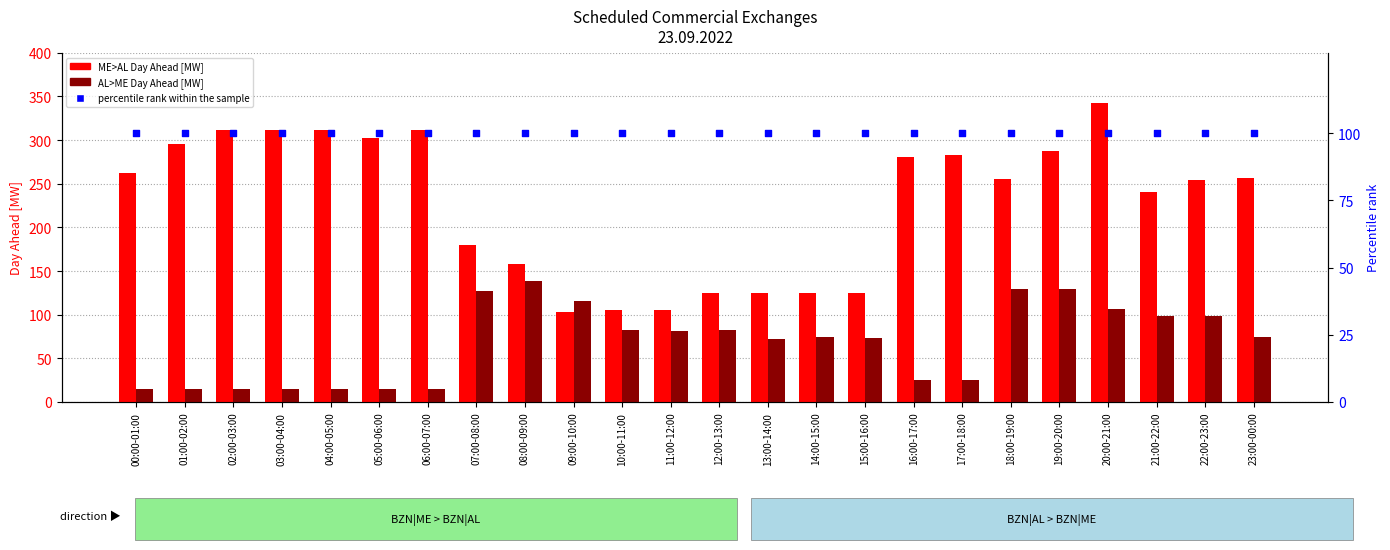

Is the value of BZN|ME>BZN|AL Day Ahead [MW] at 03:00-04:00 greater than the value of percentile rank within the sample at 07:00-08:00?

Yes